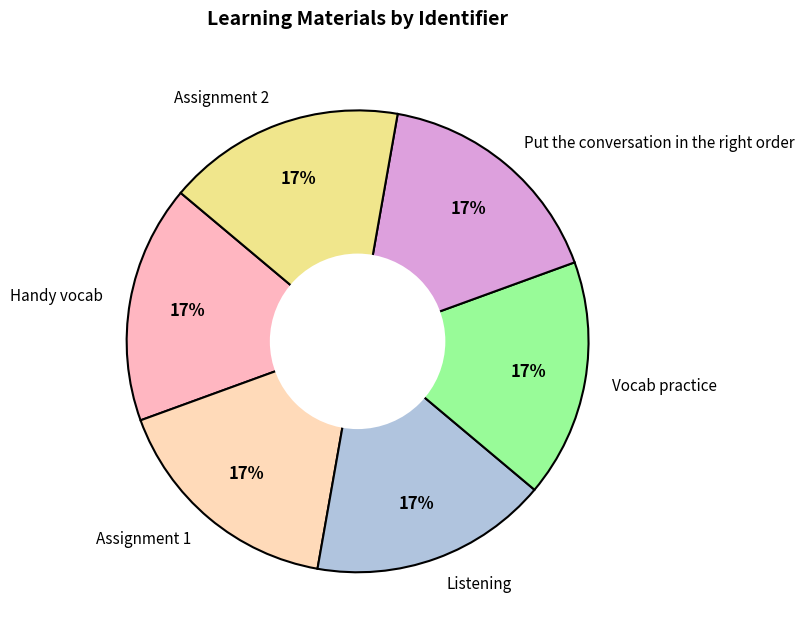

True or false: Vocab practice accounts for 6% of the total.

False